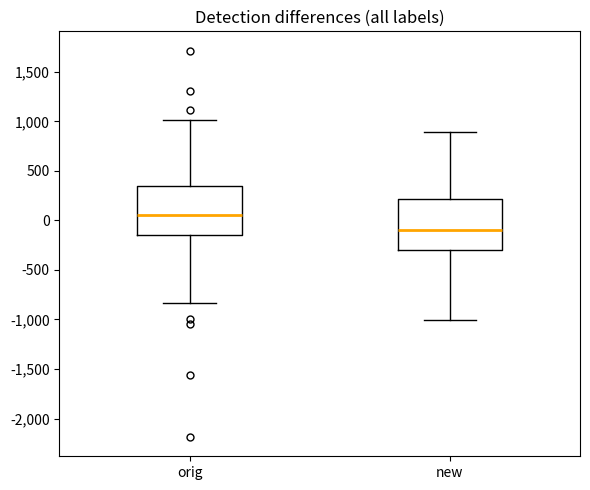

Where is the lower edge of the box for orig on the y-axis? The values are not printed on the chart, so give them approximately, as read against the axis.

-150